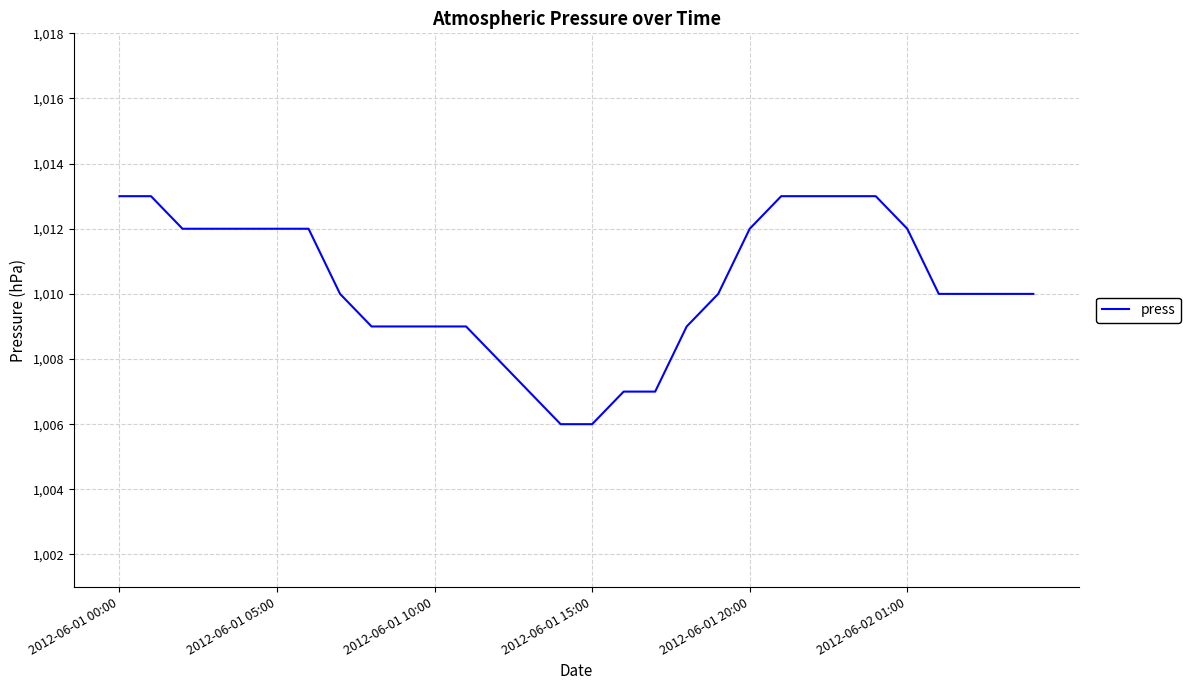

How many lines are shown in the chart?

1